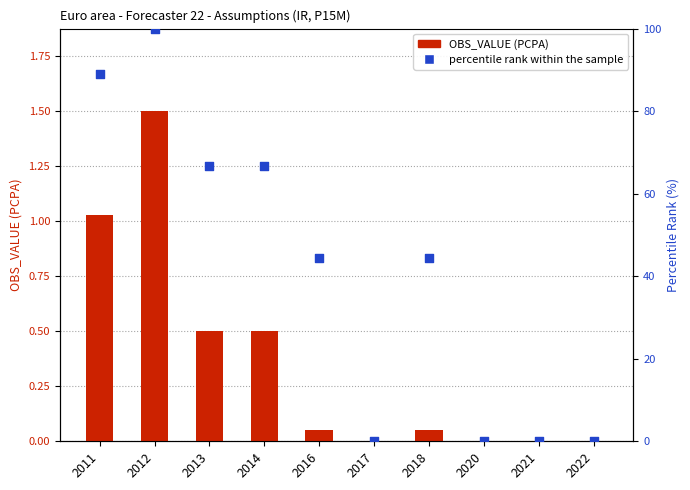

What are all the series names shown in the legend?

OBS_VALUE (PCPA), percentile rank within the sample